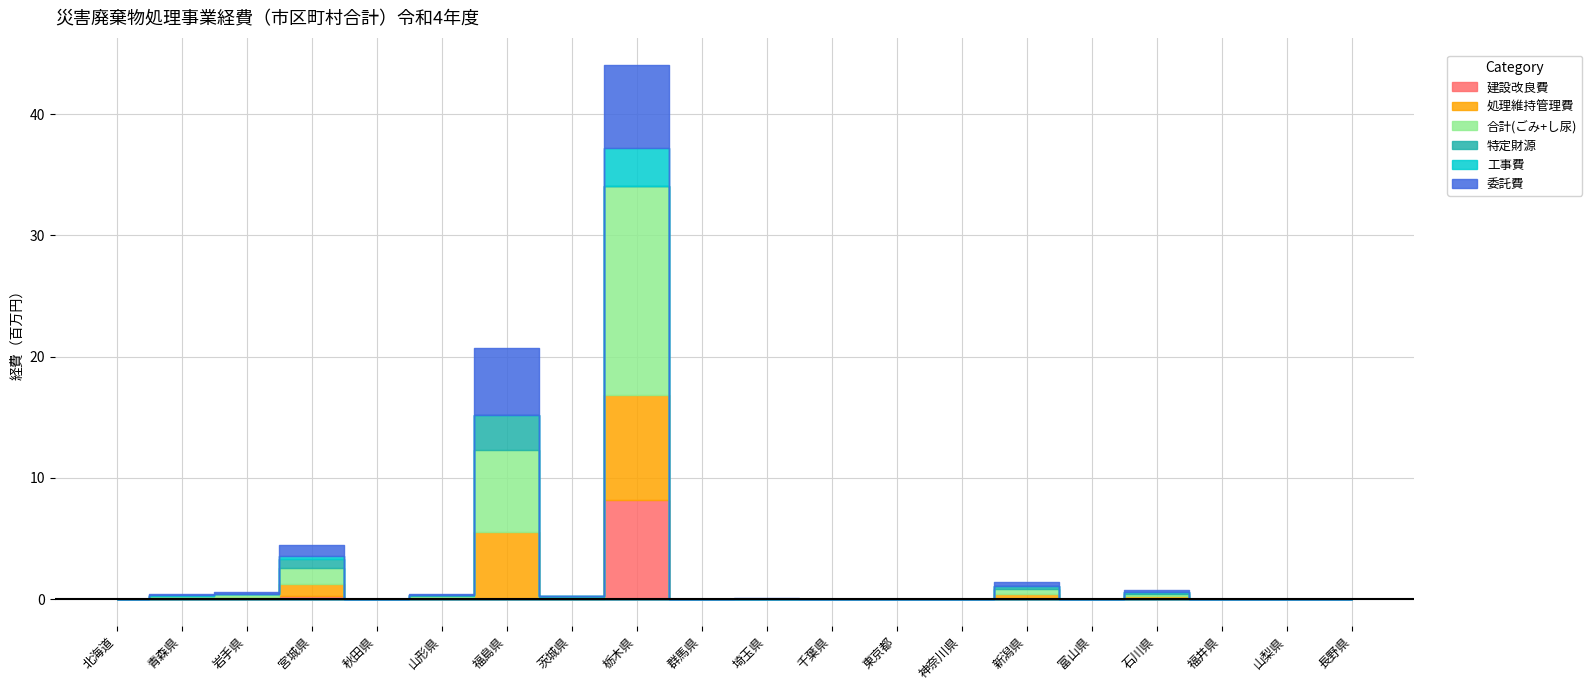

Where is the first local minimum for 工事費?

岩手県